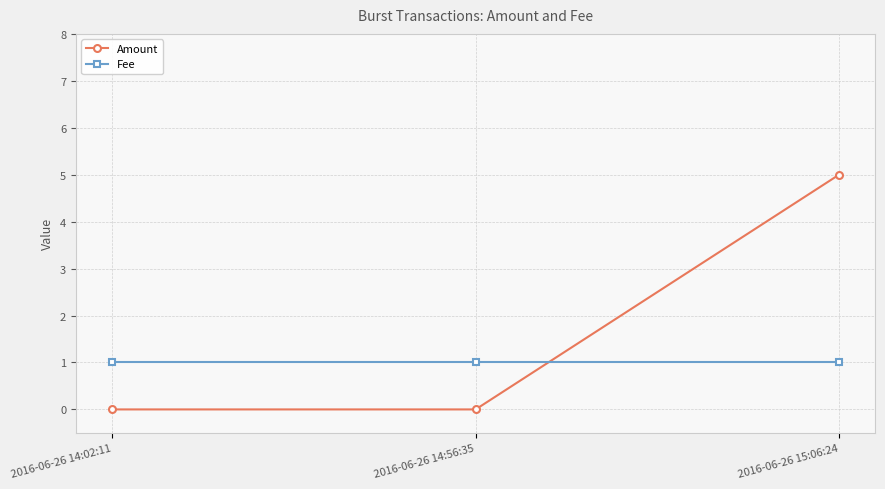

Reading left to right, transcribe all the data shown in this chart.

Amount: 2016-06-26 14:02:11=0	2016-06-26 14:56:35=0	2016-06-26 15:06:24=5
Fee: 2016-06-26 14:02:11=1	2016-06-26 14:56:35=1	2016-06-26 15:06:24=1